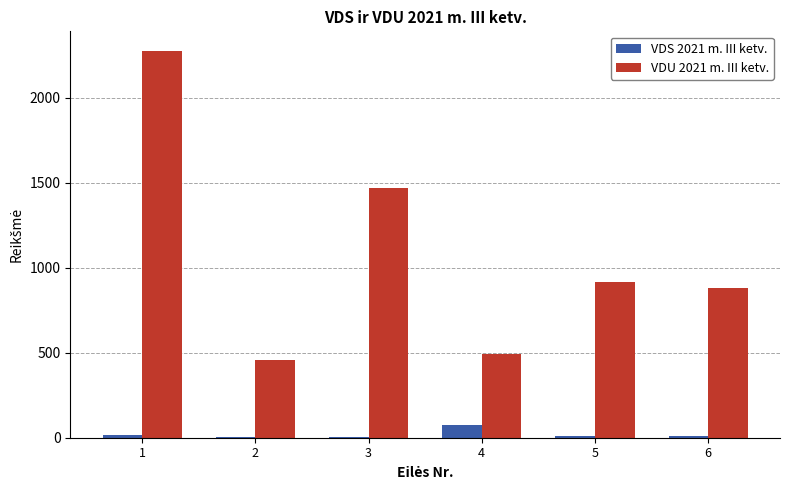

Is the value of VDS 2021 m. III ketv. at 6 greater than the value of VDU 2021 m. III ketv. at 3?

No